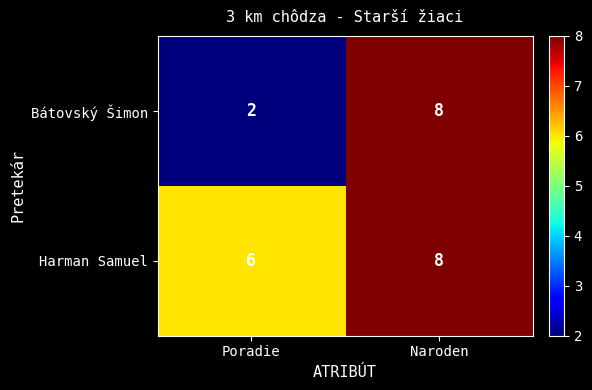

Reading left to right, what are all the values shown in this chart?

Bátovský Šimon: 2	8
Harman Samuel: 6	8